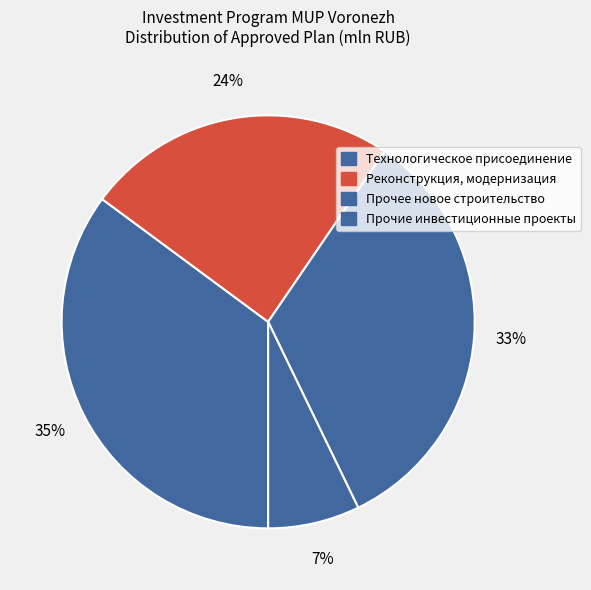

How many segments does this pie chart have?

4